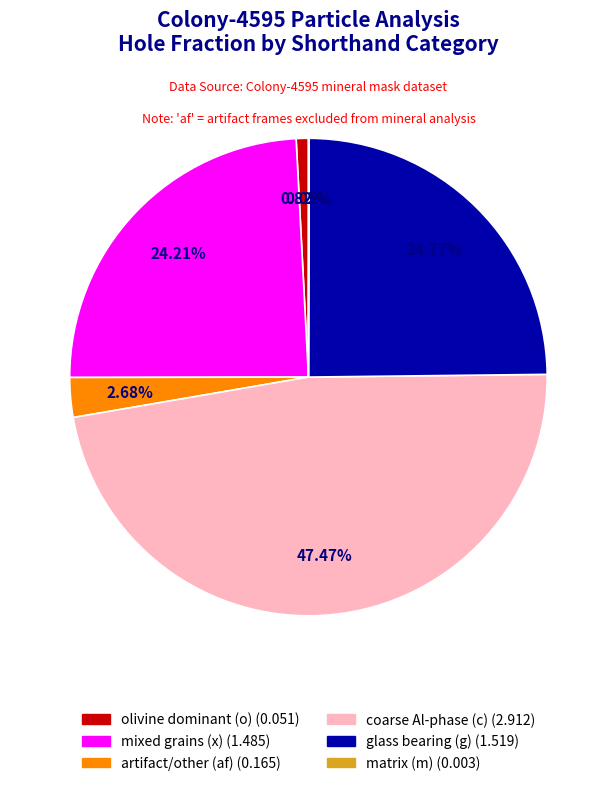

Does any single category account for the majority?

No